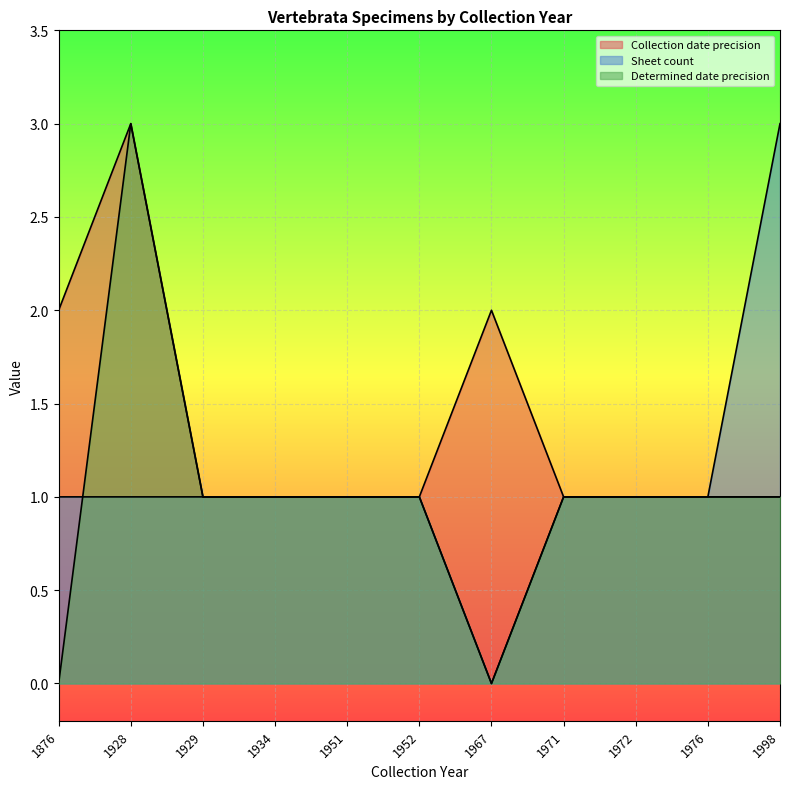

How many lines are shown in the chart?

3